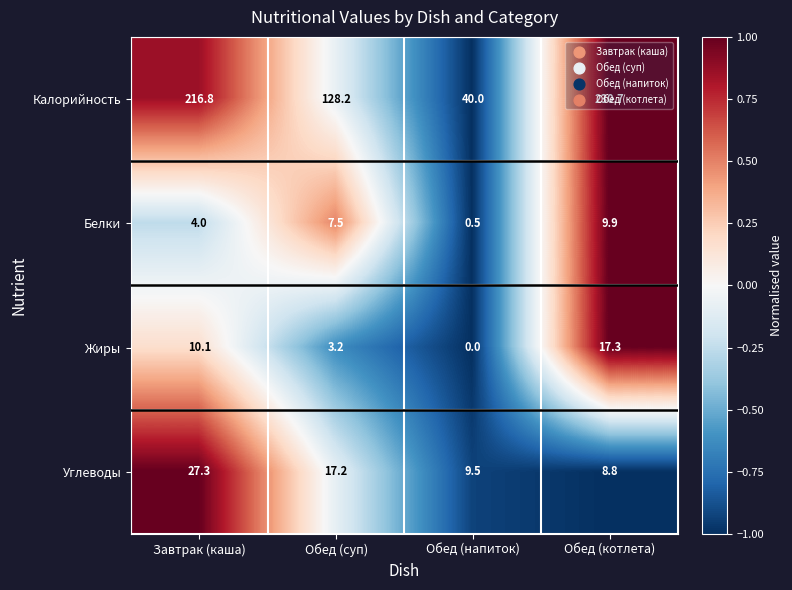

At how many categories does at least one series exceed 0?

4